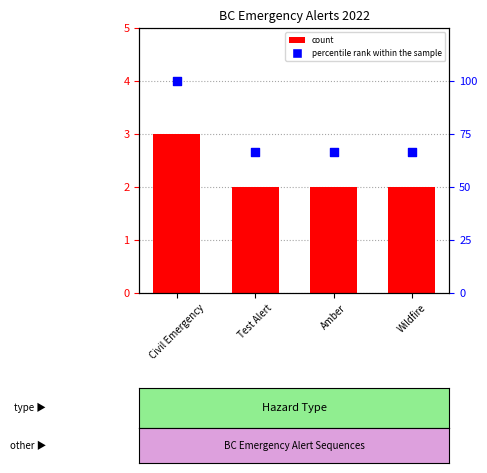

At which category is the sum across all series the highest?

Civil Emergency